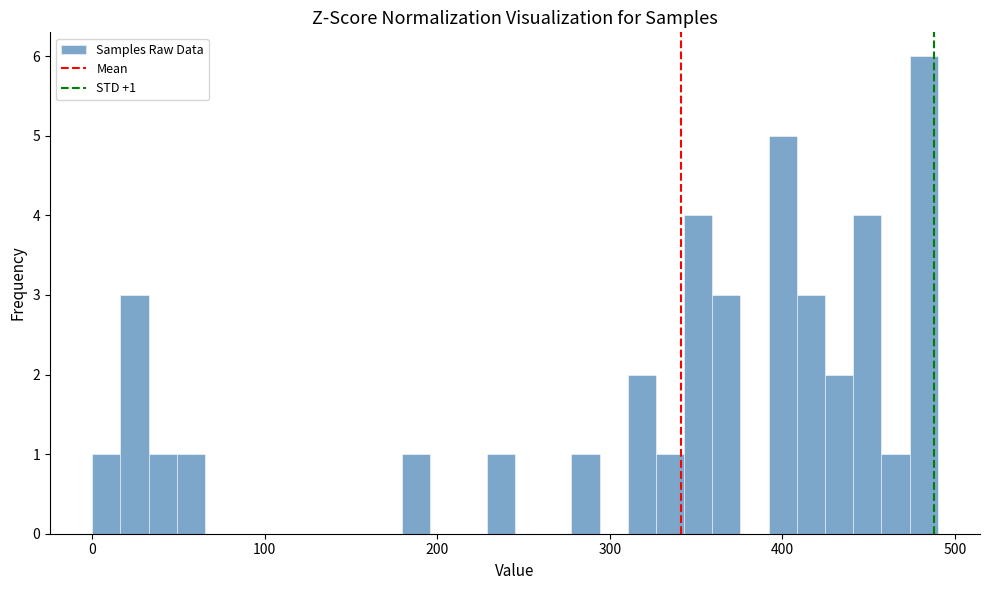

Around what value on the x-axis is the tallest bar? Give the approximate position of its centre, as read against the axis.

480